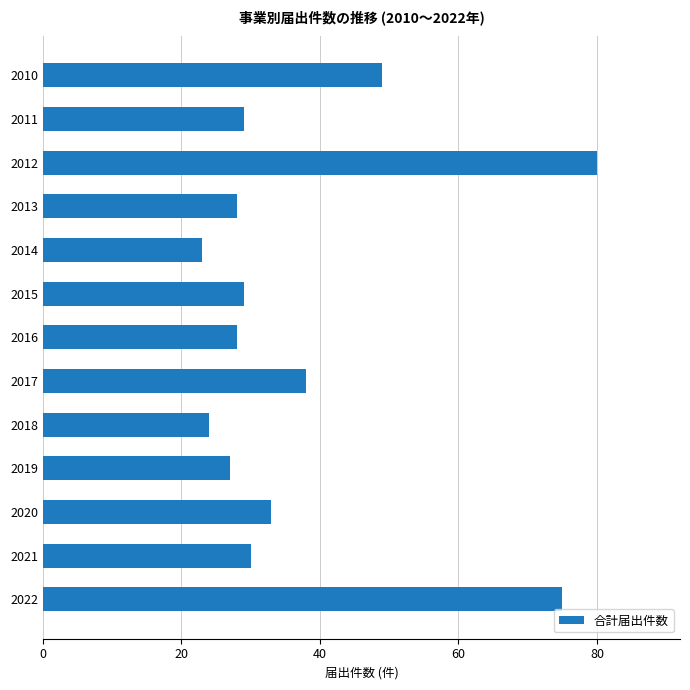

What is the average value?

38